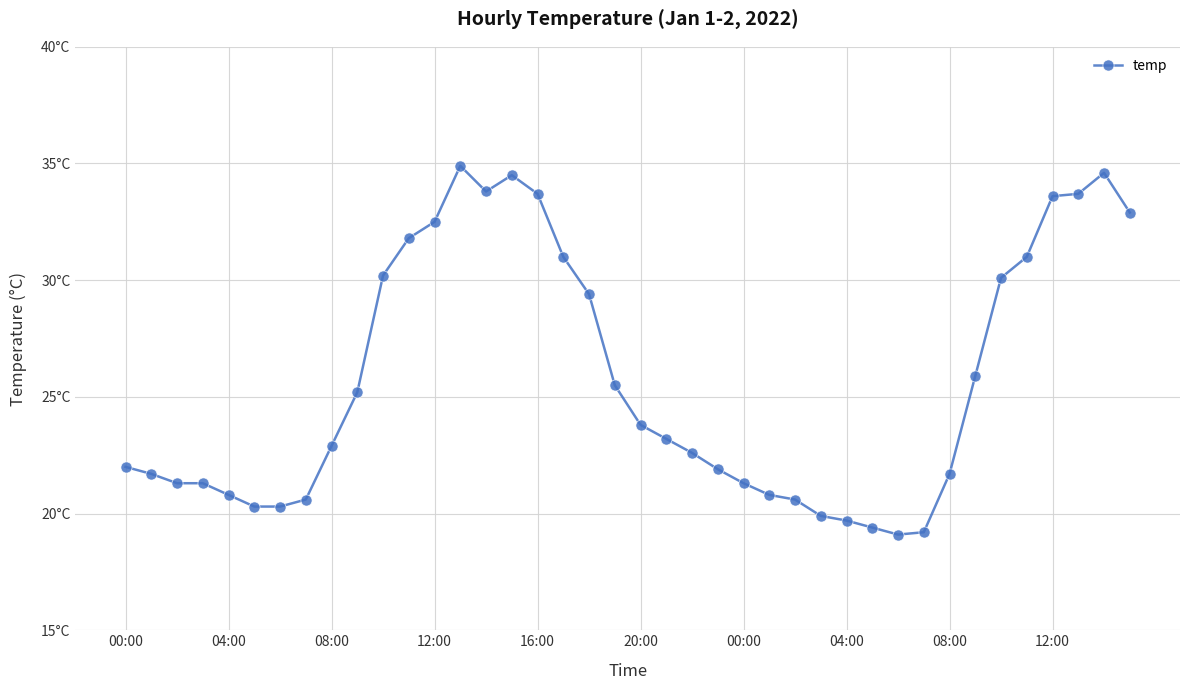

Reading left to right, extract all data points from this chart.

22.0	21.7	21.3	21.3	20.8	20.3	20.3	20.6	22.9	25.2	30.2	31.8	32.5	34.9	33.8	34.5	33.7	31.0	29.4	25.5	23.8	23.2	22.6	21.9	21.3	20.8	20.6	19.9	19.7	19.4	19.1	19.2	21.7	25.9	30.1	31.0	33.6	33.7	34.6	32.9